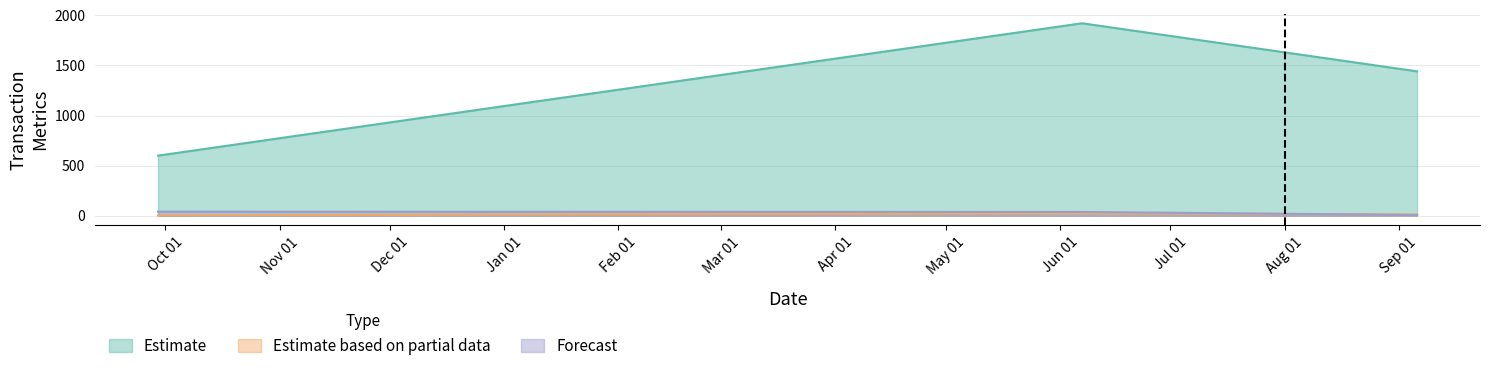

What is the difference between the maximum and minimum values in the pctVolumeTraded series?

1321